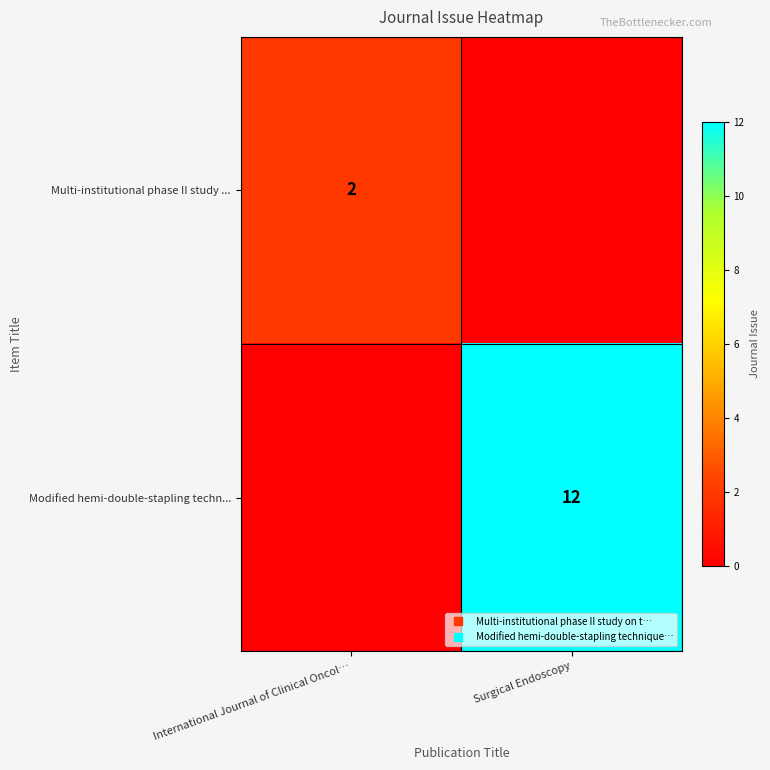

Rank the series at Surgical Endoscopy from lowest to highest value.

Multi-institutional phase II study ..., Modified hemi-double-stapling techn...